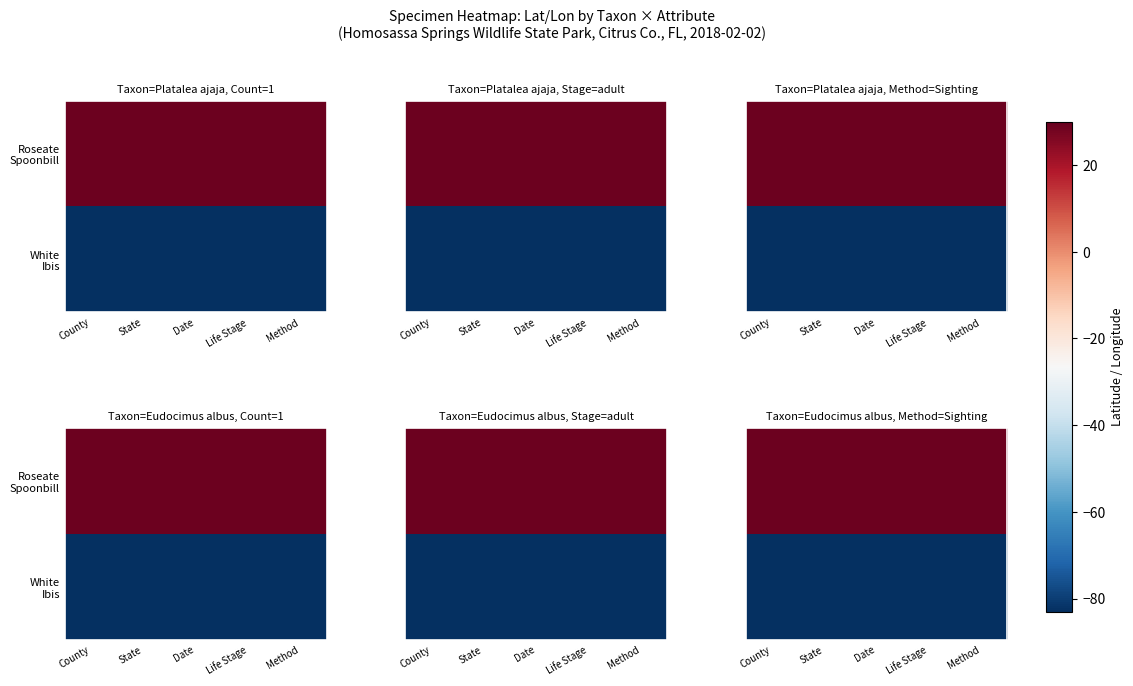

How many categories are shown in the chart?

5